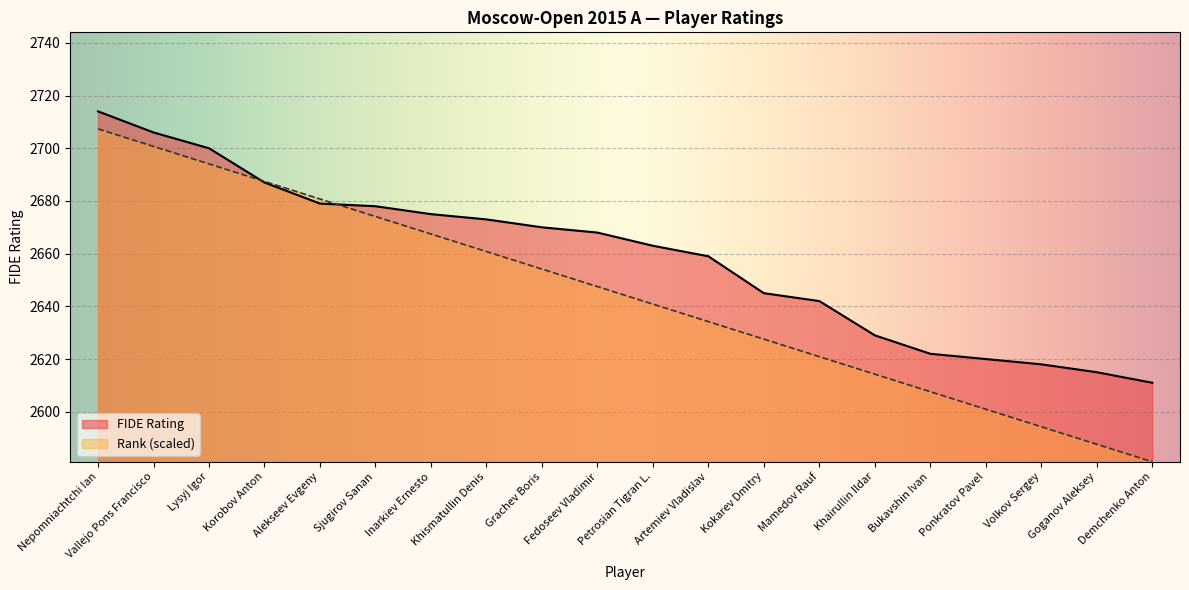

Which category has the lowest value in the Rank series?

Demchenko Anton